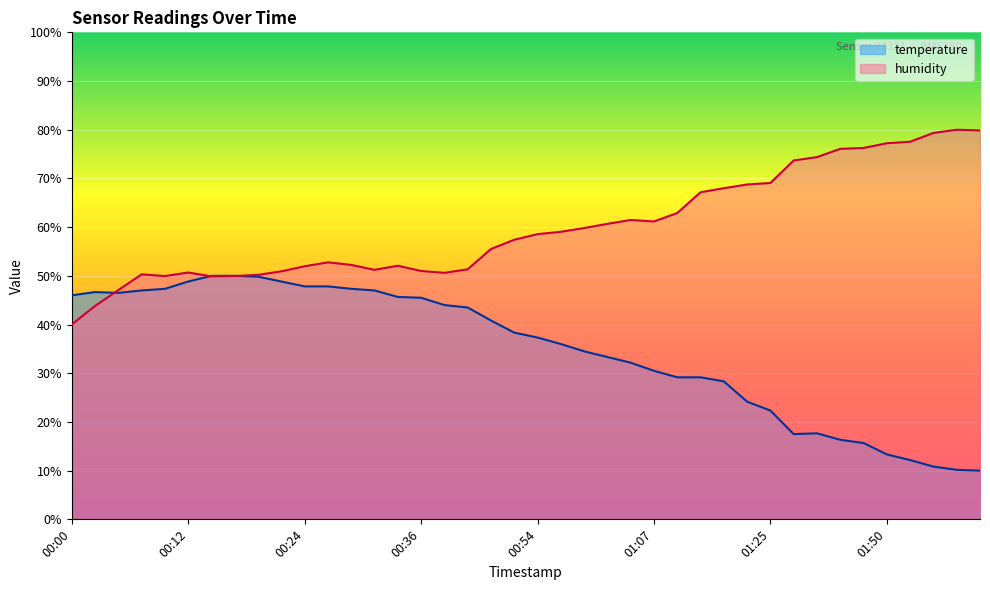

At which category does the chart reach its minimum across all series?

02:03